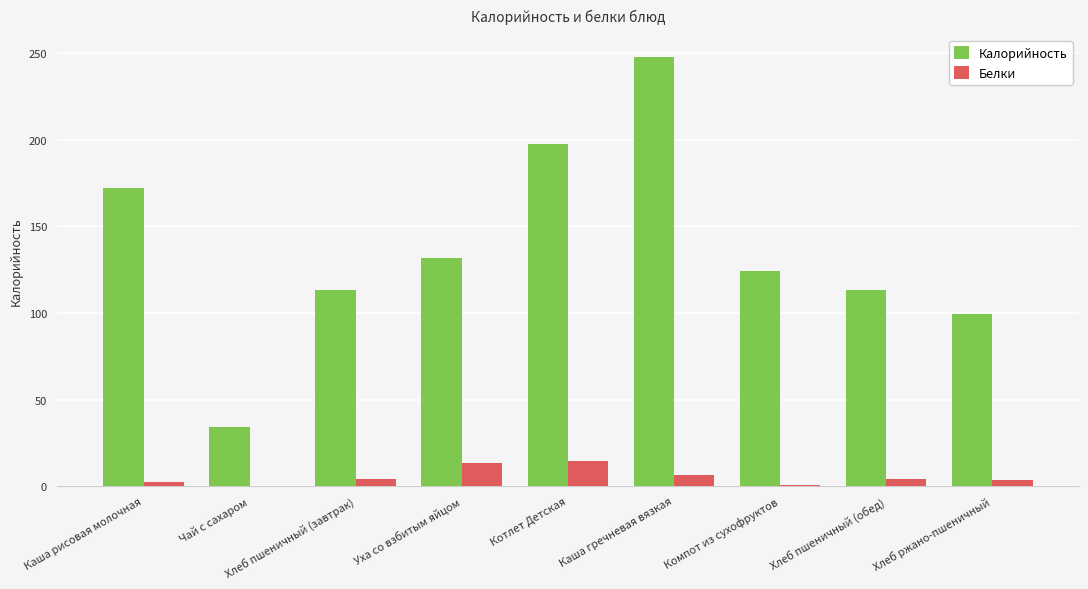

Is it true that Белки equals 13.5 at Уха со взбитым яйцом?

True